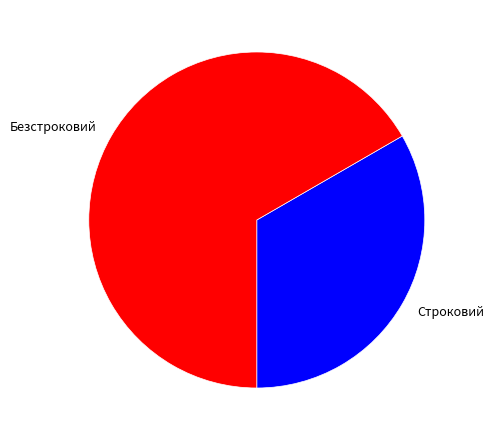

Between Строковий and Безстроковий, which is larger?

Безстроковий